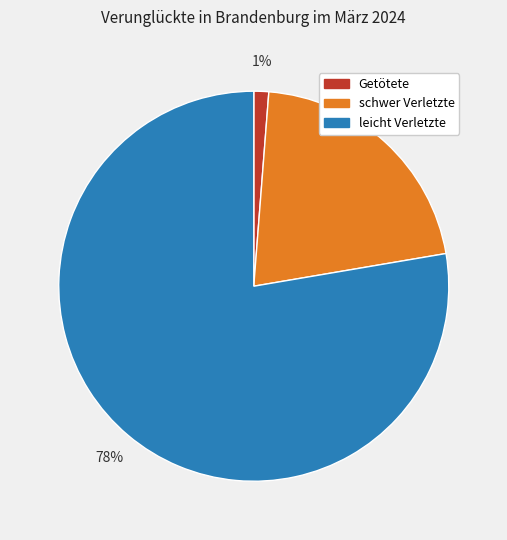

To the nearest percent, what is the difference between the schwer Verletzte and Getötete slice percentages?

20%